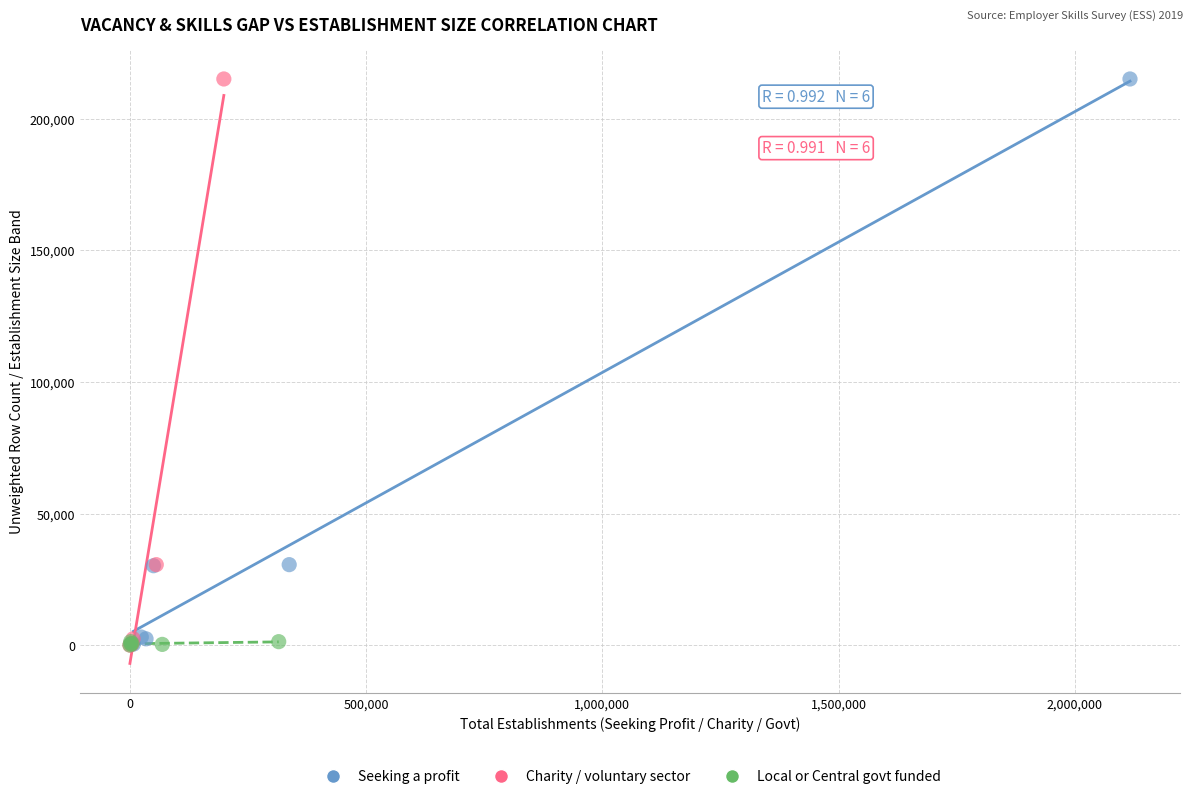

Which series has the largest Y range (max minus min)?

Charity / voluntary sector